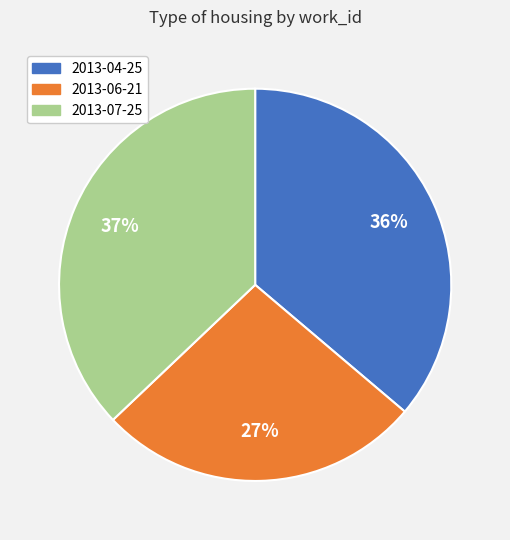

Is the sum of 2013-04-25 and 2013-06-21 greater than half?

Yes